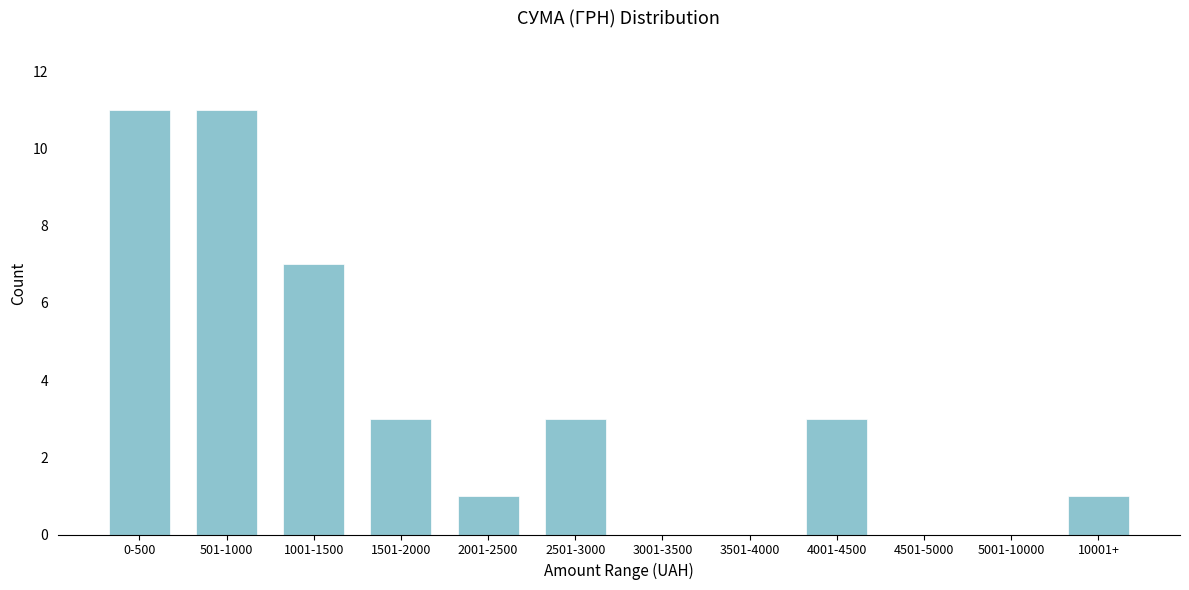

Reading left to right, what are all the values shown in this chart?

0-500=11	501-1000=11	1001-1500=7	1501-2000=3	2001-2500=1	2501-3000=3	3001-3500=0	3501-4000=0	4001-4500=3	4501-5000=0	5001-10000=0	10001+=1